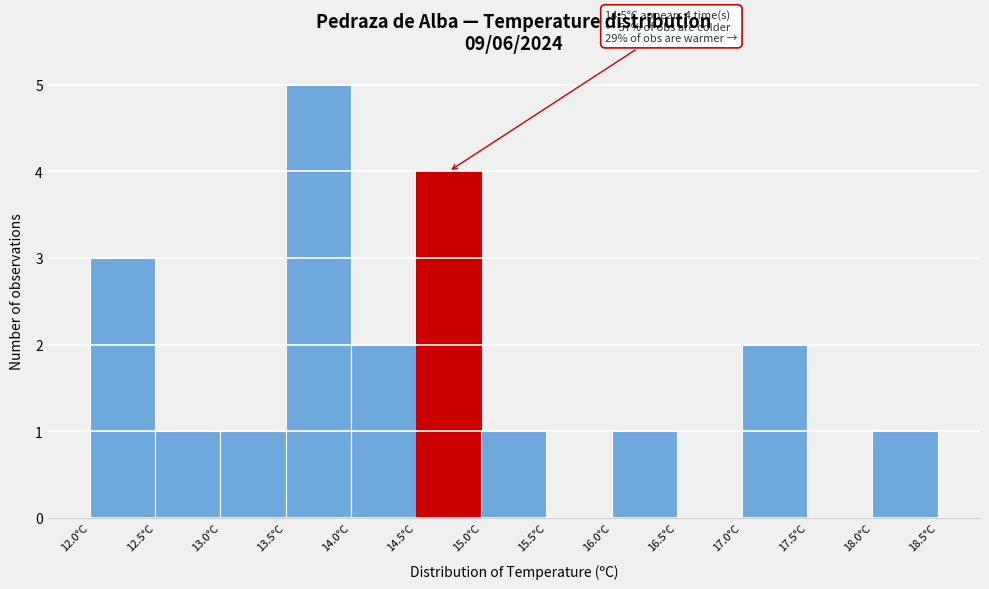

Over which range of the x-axis is the bar tallest?

13.5 to 14.0